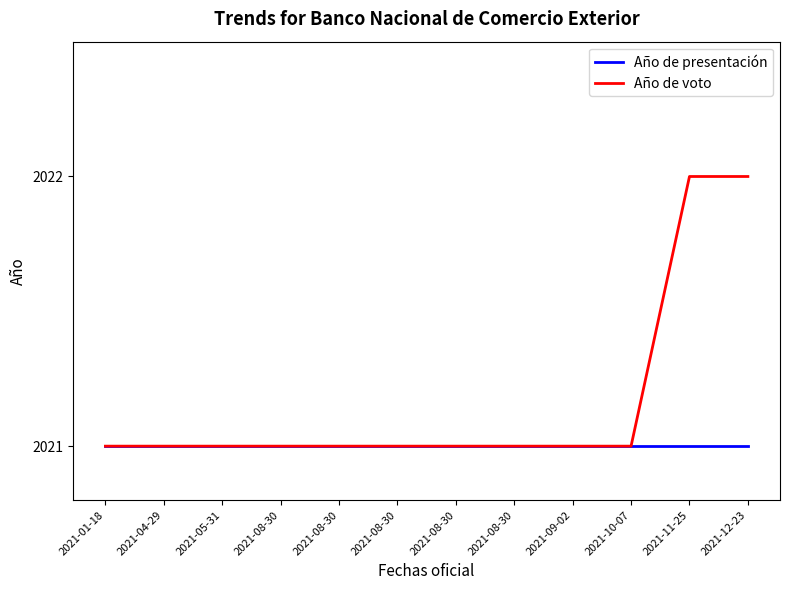

Between 2021-11-25 and 2021-09-02, which is larger?

2021-11-25